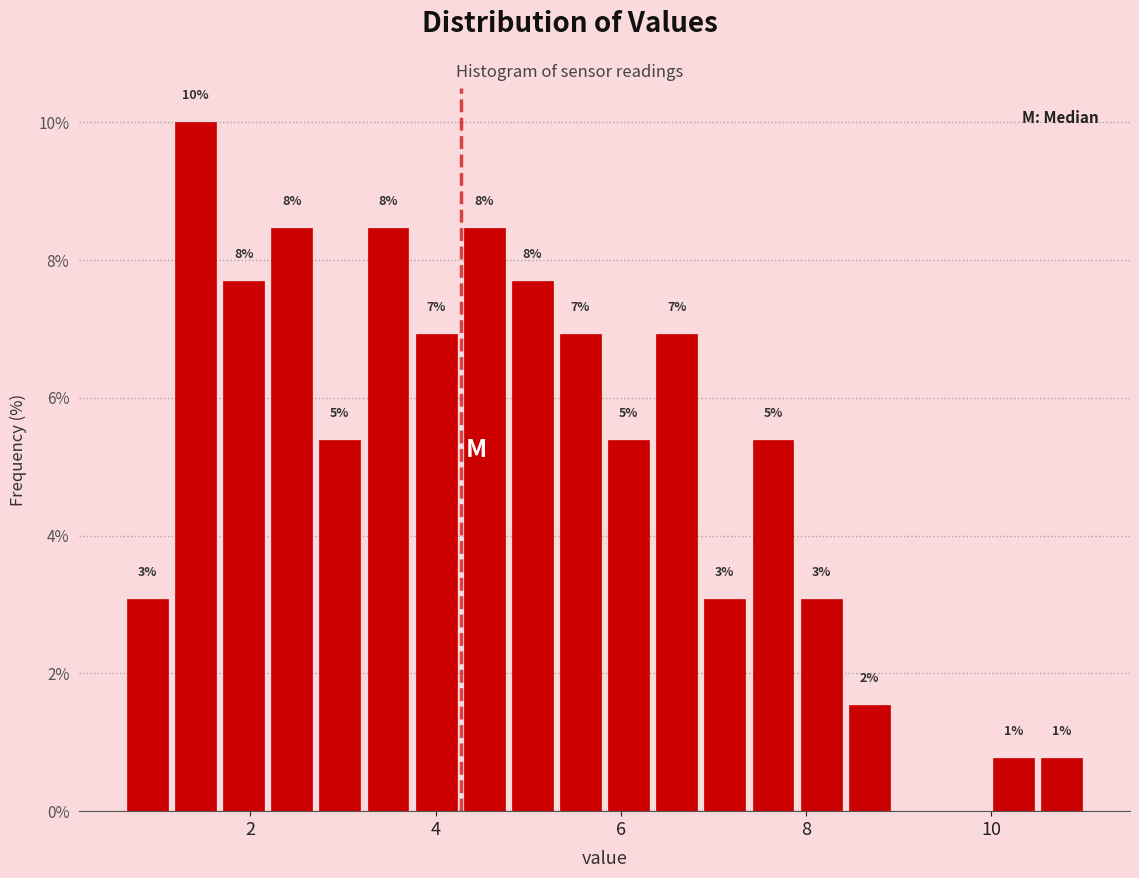

Read against the x-axis, roughly where is the centre of the tallest bar?

1.4